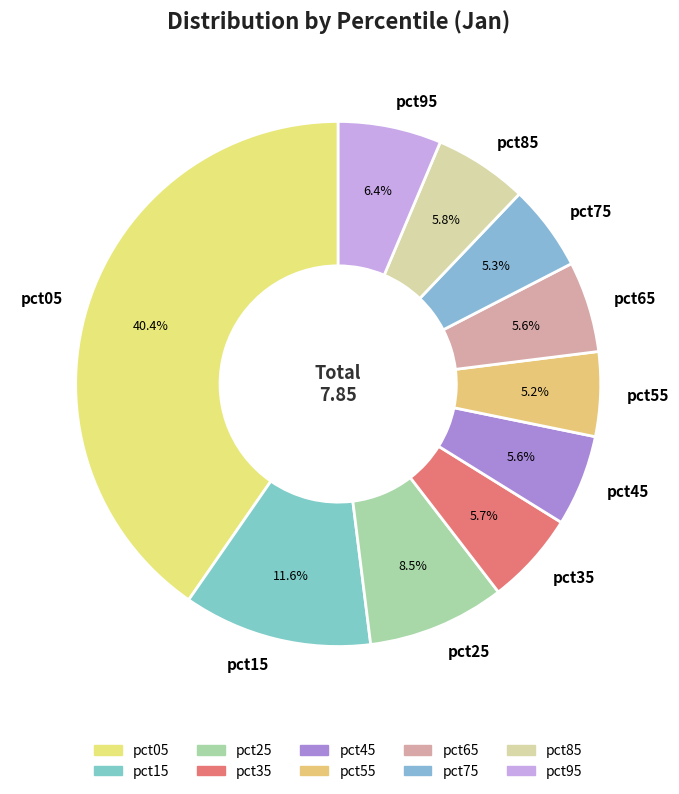

Which has a higher value, pct45 or pct05?

pct05